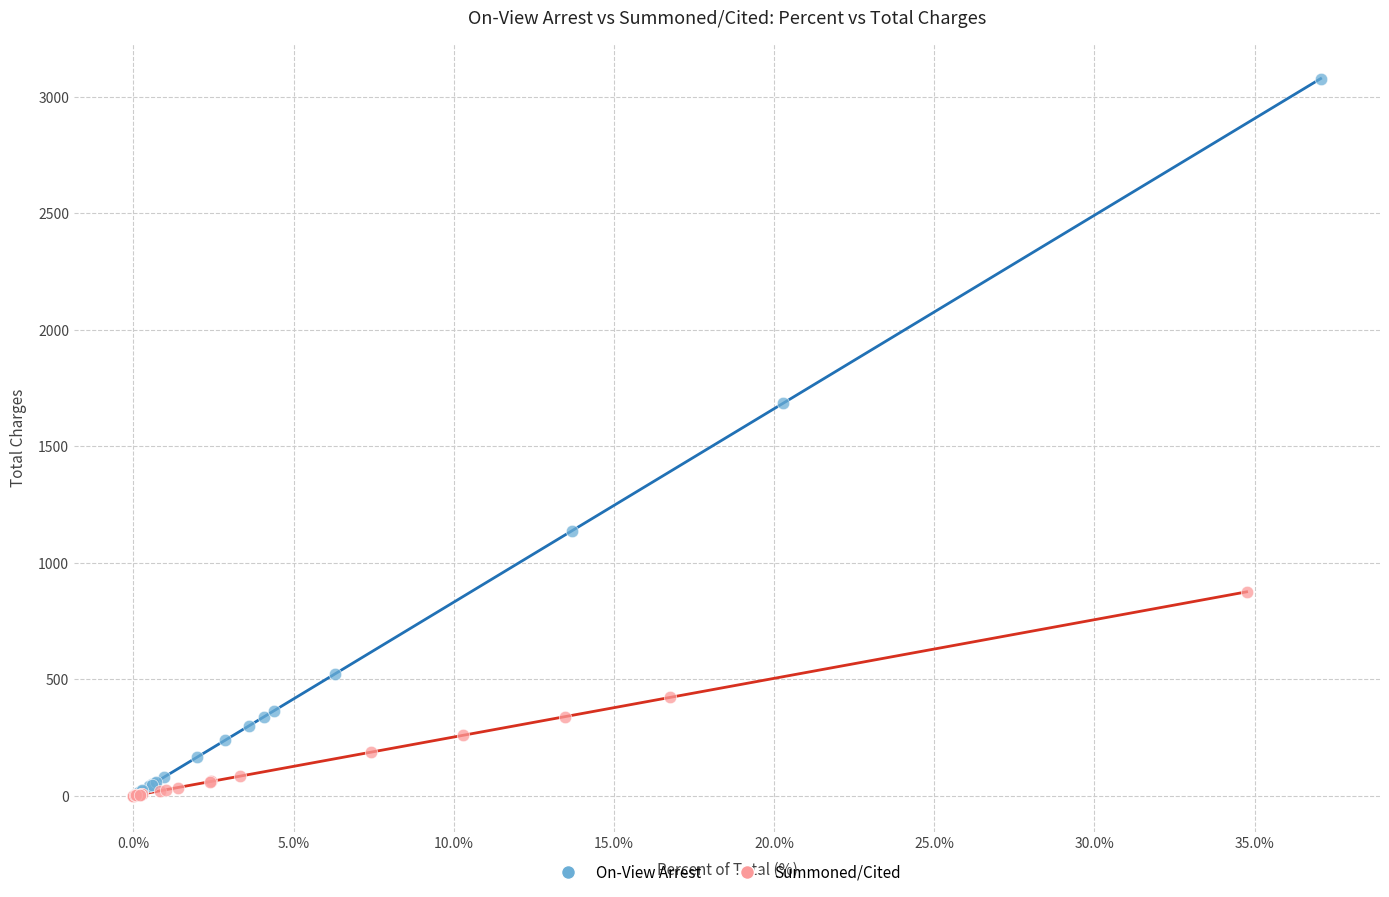

Which series has the widest spread of Y values?

On-View Arrest